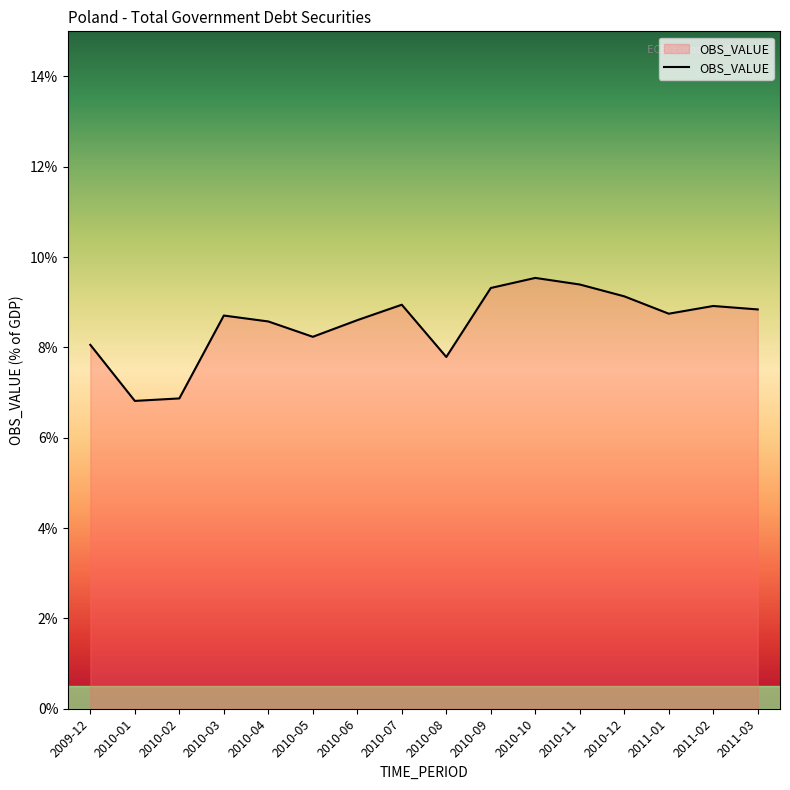

What position from the right is 2010-09?

7